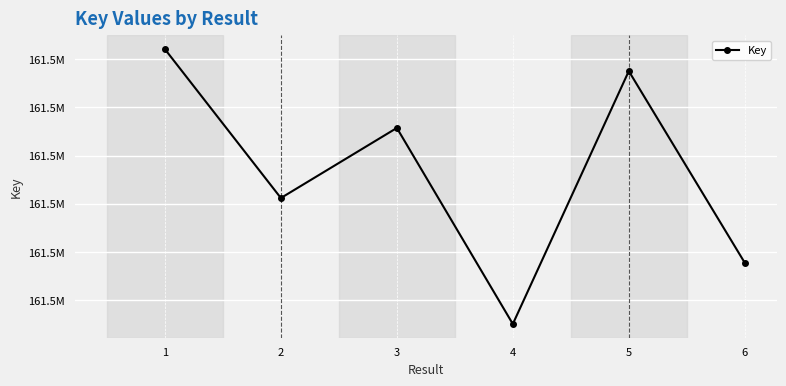

How many lines are shown in the chart?

1